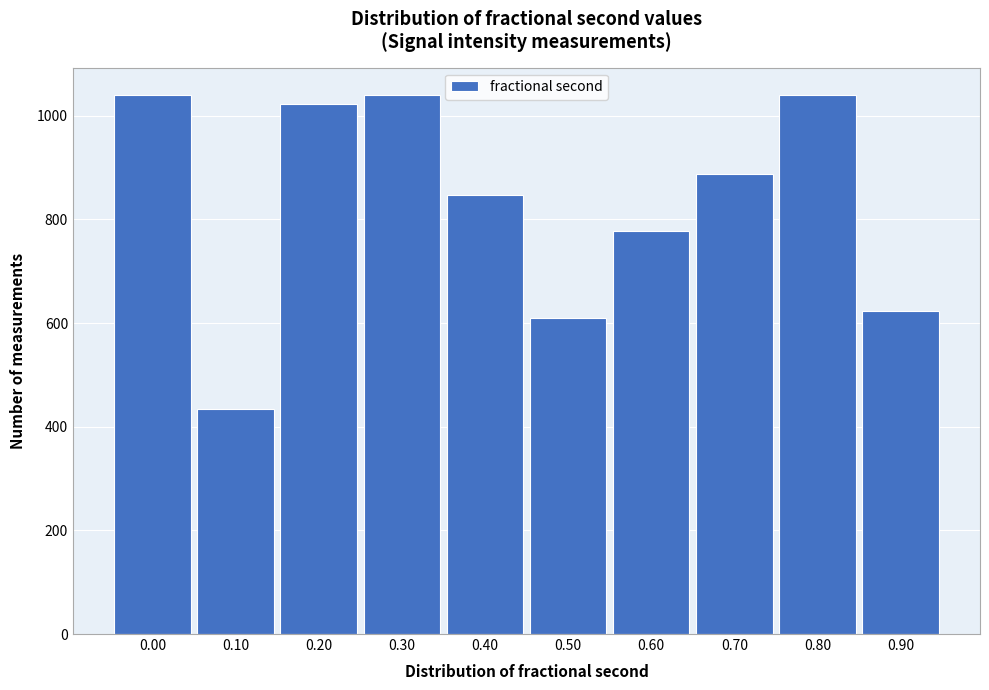

What is the maximum value shown in the chart?

1041